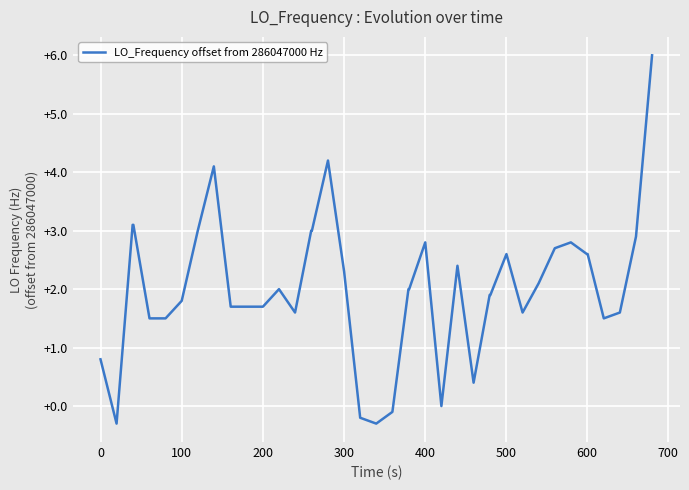

What is the difference between the maximum and minimum values?

6.3